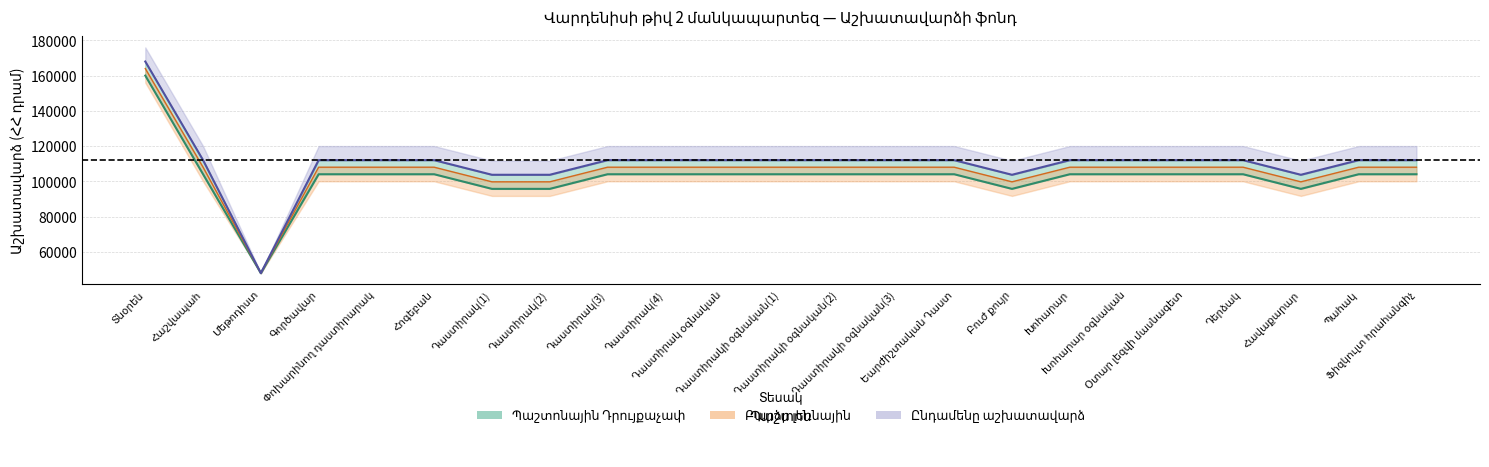

True or false: Ընդամենը աշխատավարձ has a value of 112000 at Հաշվապահ.

True